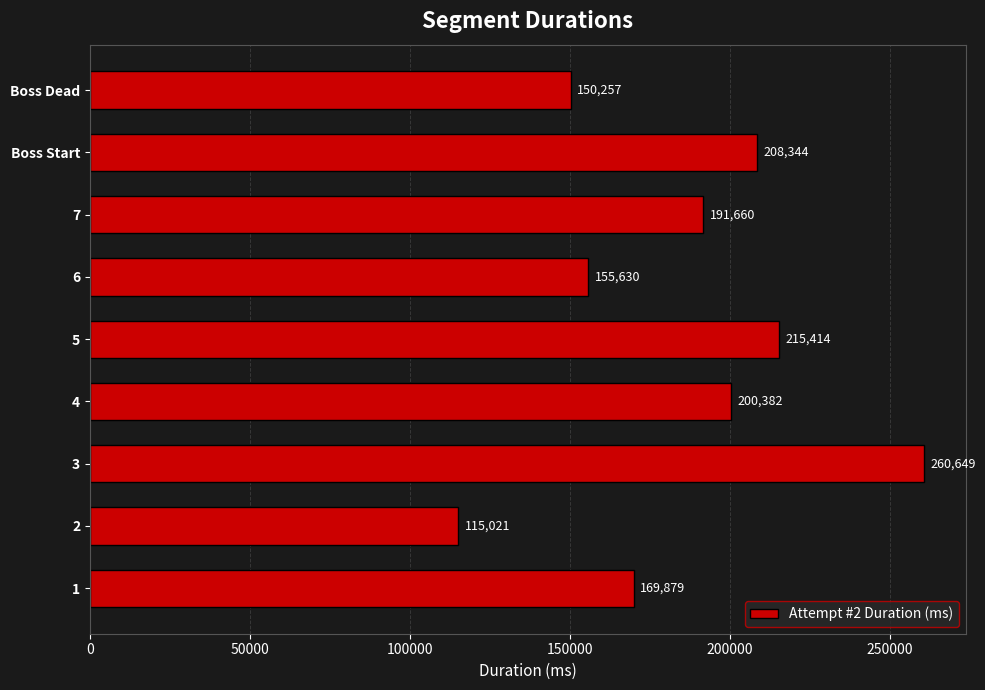

What is the change in value from 2 to Boss Dead?

+35236